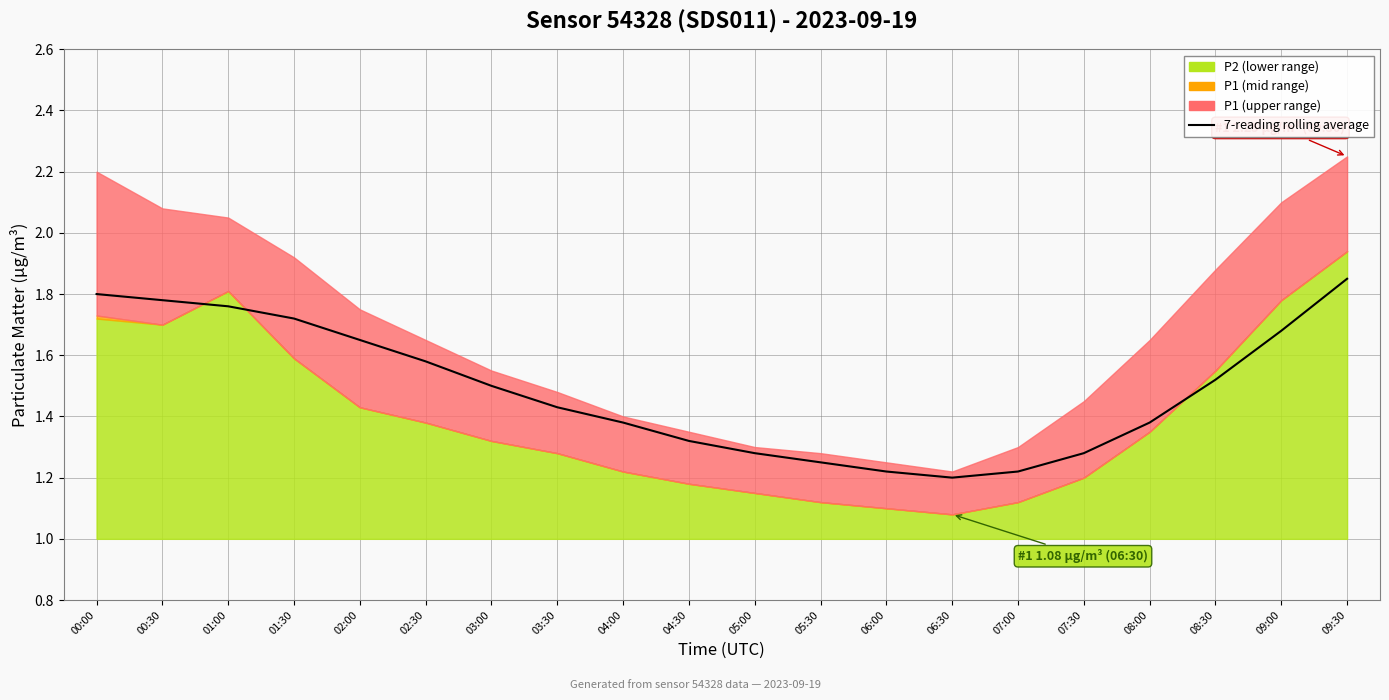

How many points are lower than both their immediate neighbors (excluding endpoints)?

1